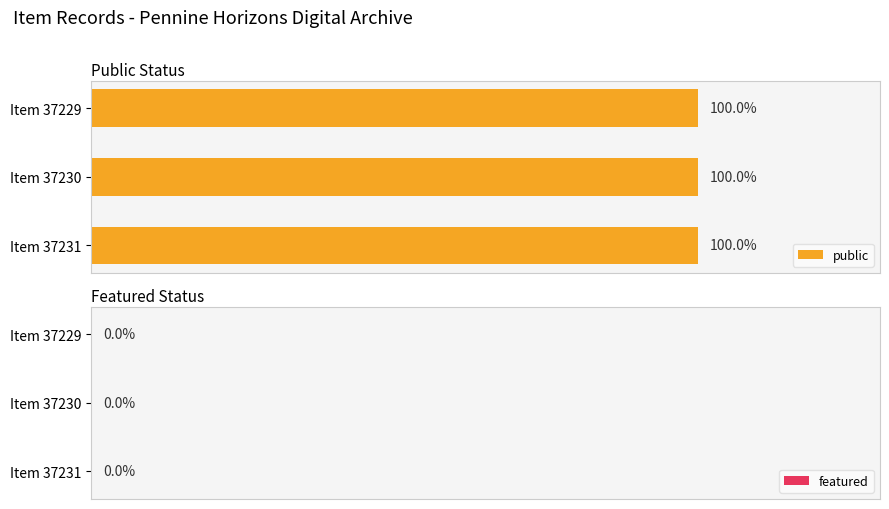

Which label corresponds to the smallest value in the chart?

37231